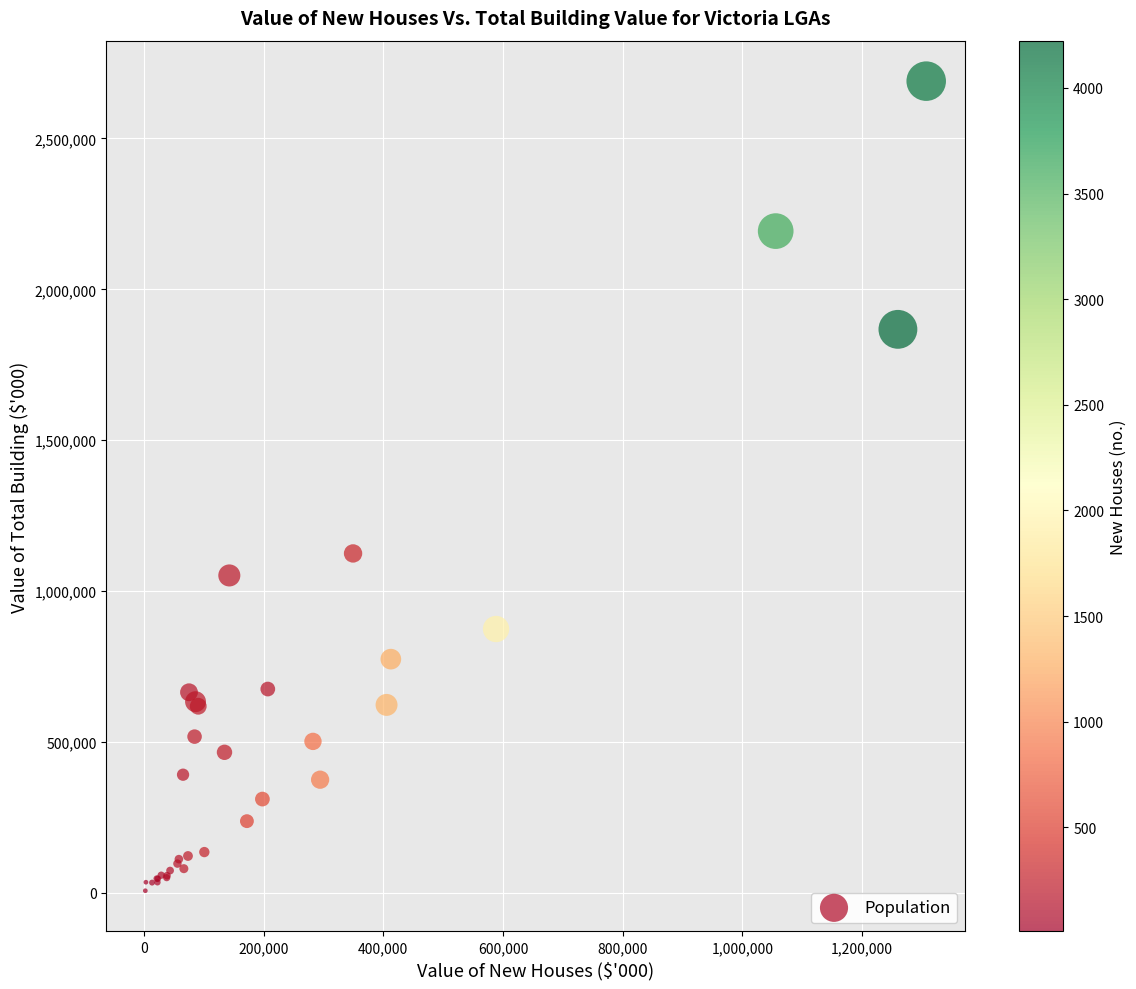

What Y value in the scatter plot is closest to 1348552?

1124869.5